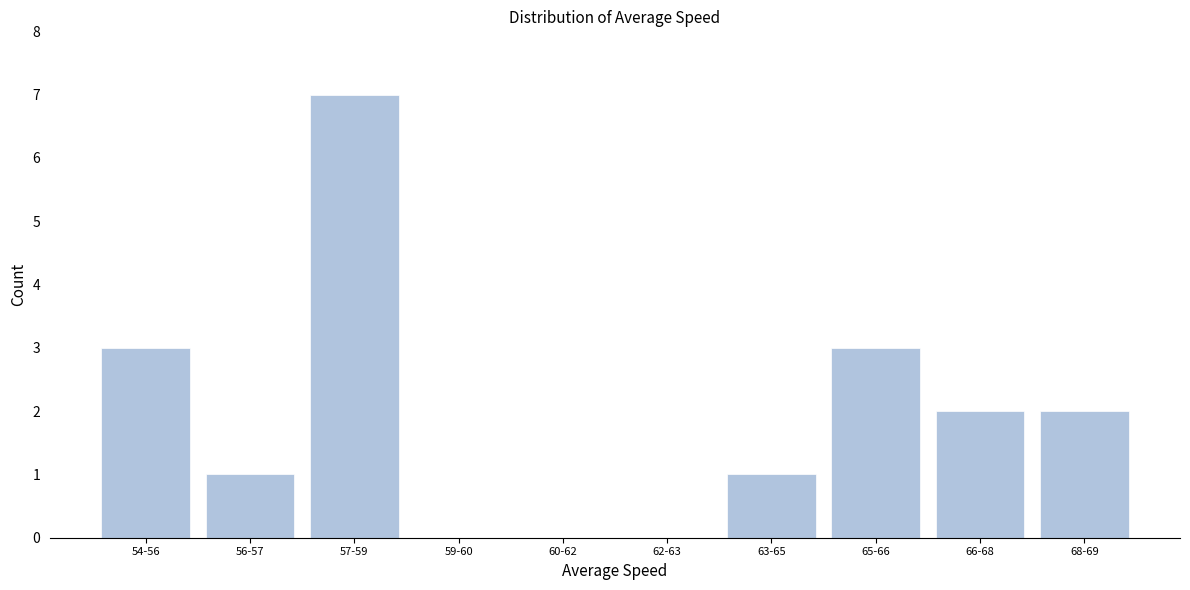

Reading right to left, list all the values displayed in this chart.

68-69=2	66-68=2	65-66=3	63-65=1	62-63=0	60-62=0	59-60=0	57-59=7	56-57=1	54-56=3